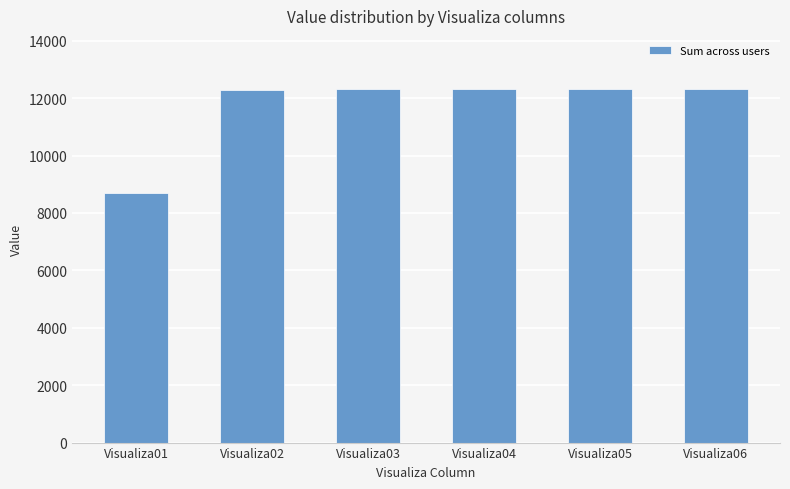

Does the chart contain stacked bars?

No